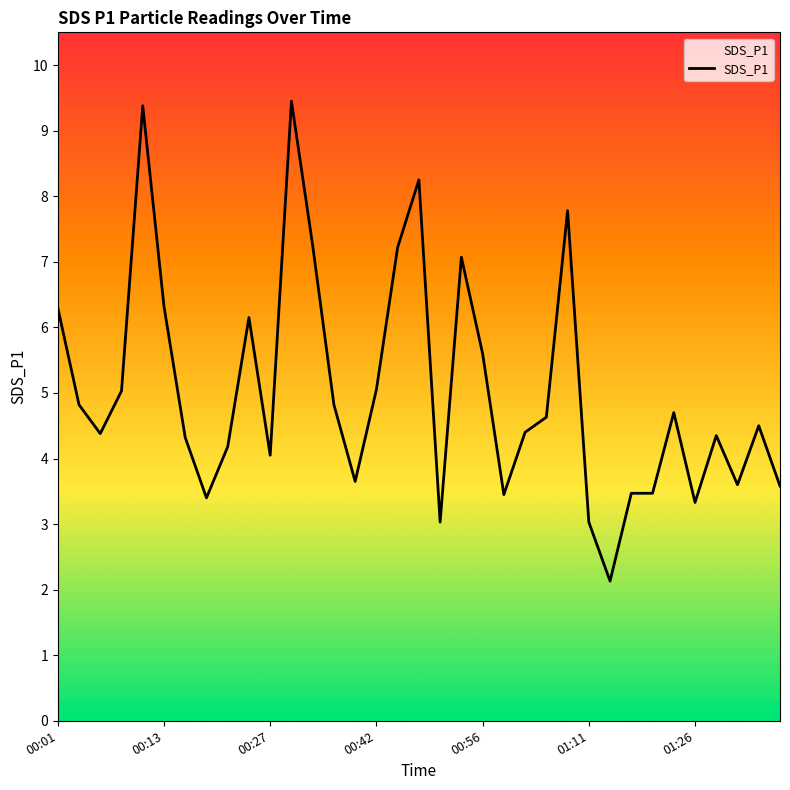

What is the difference between the maximum and minimum values?

7.3